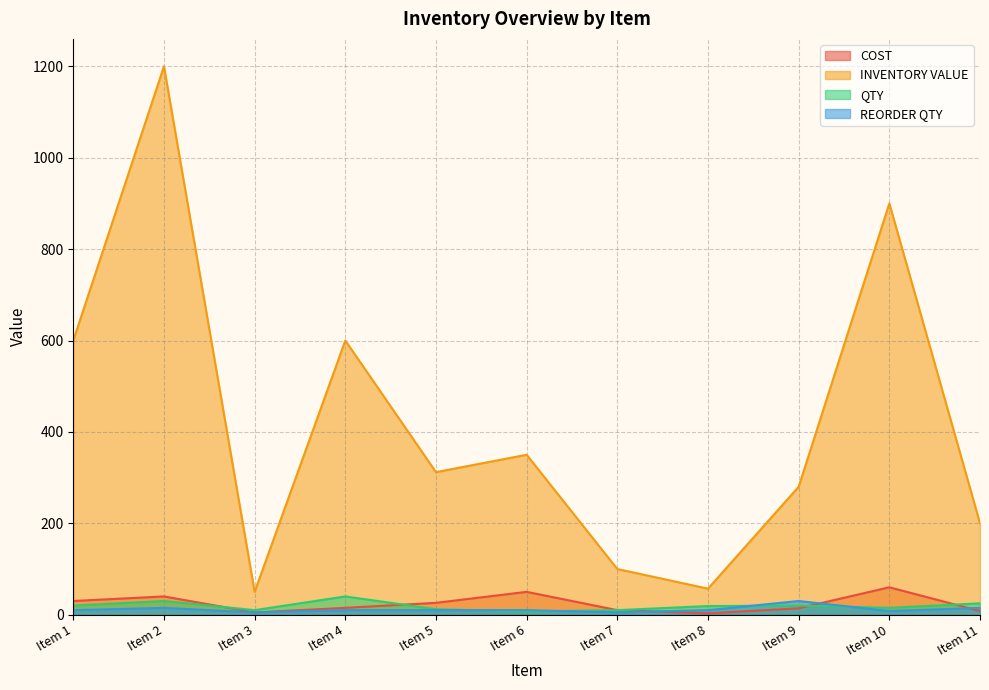

Does the chart display data point markers on the line(s)?

No